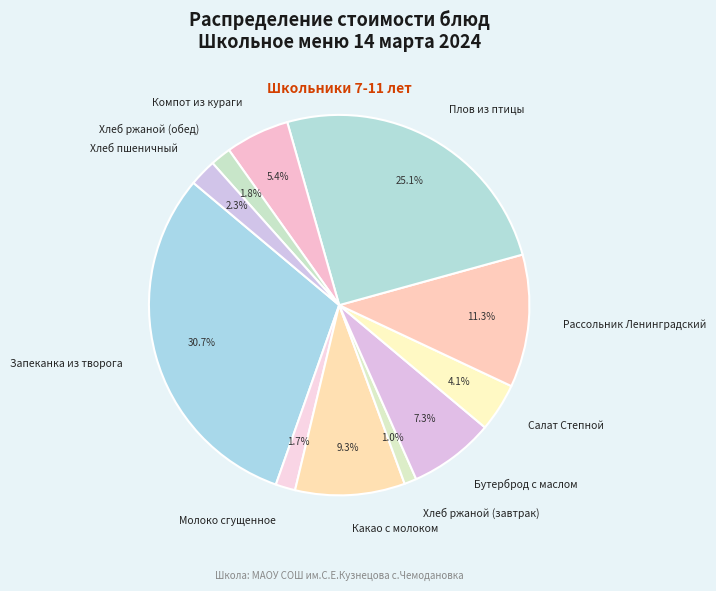

Count the number of slices in the pie.

11